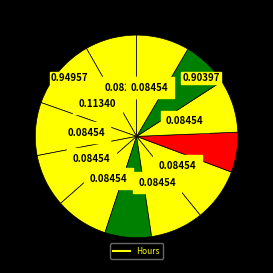

Count the number of slices in the pie.

12